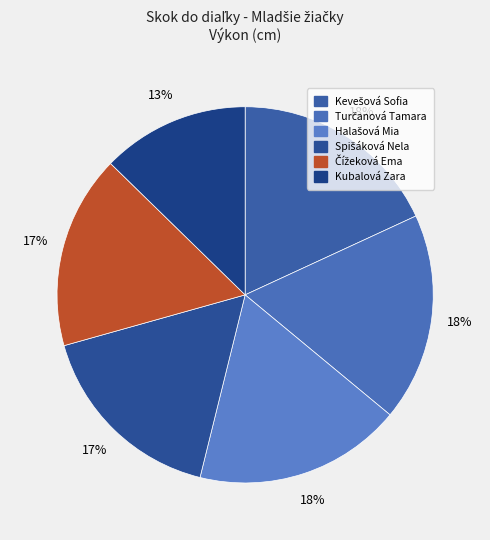

To the nearest percent, what percentage of the pie is Čížeková Ema?

17%